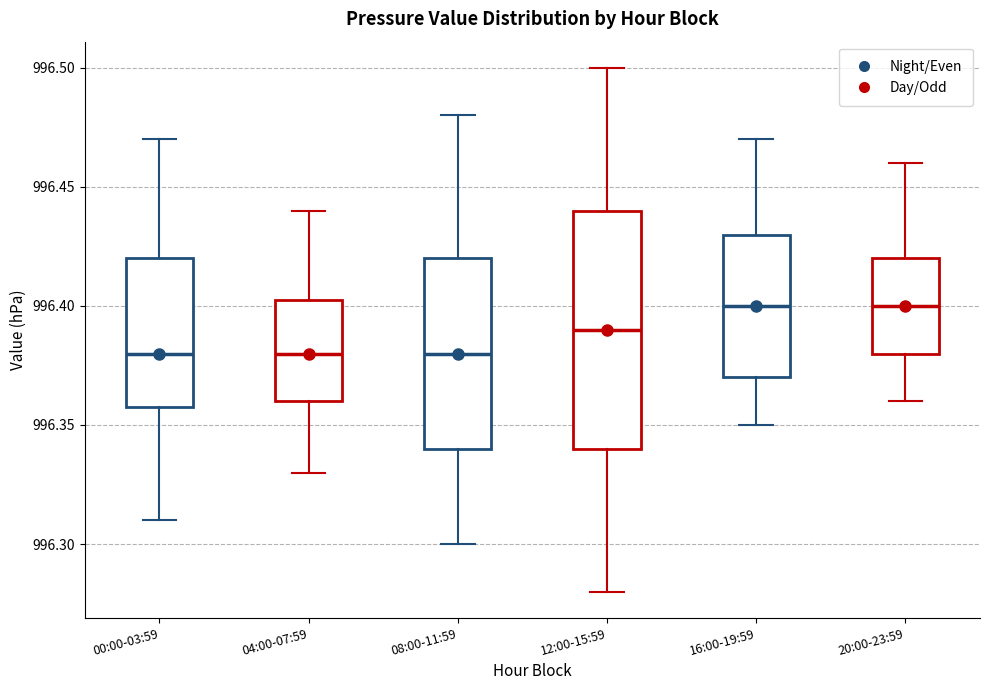

Which box is the tallest, from its lower edge to its upper edge?

12:00-15:59